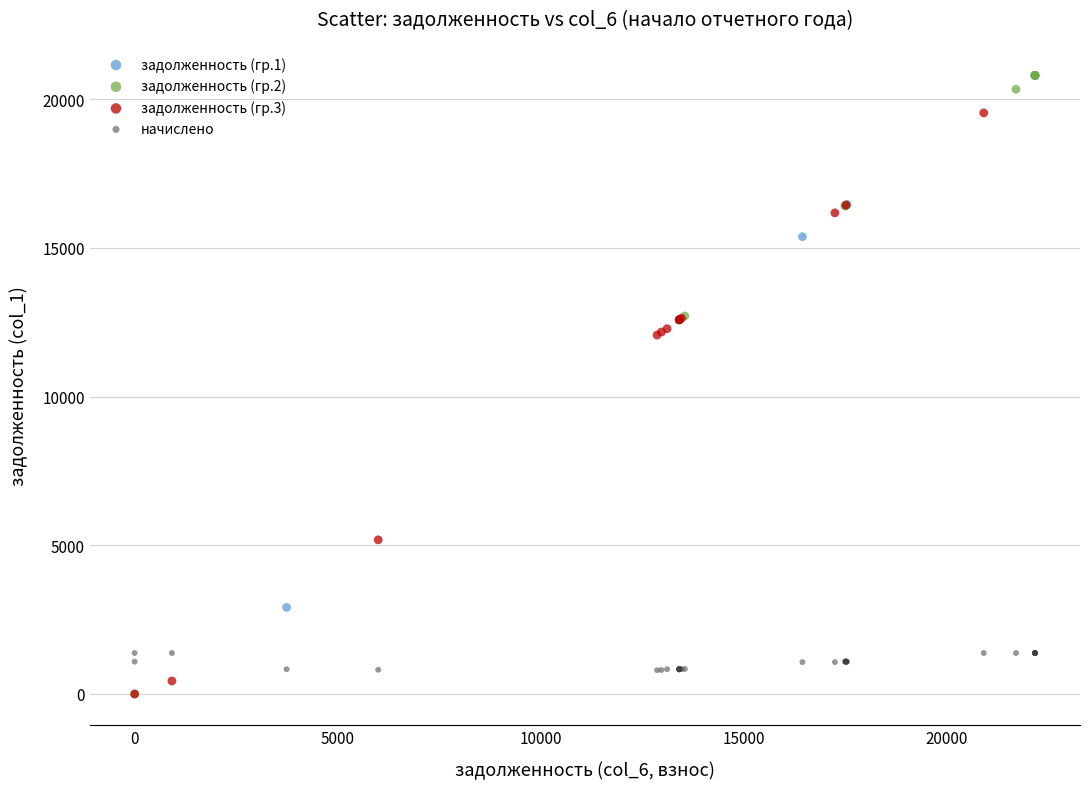

Which series has the largest Y range (max minus min)?

задолженность (гр.2)